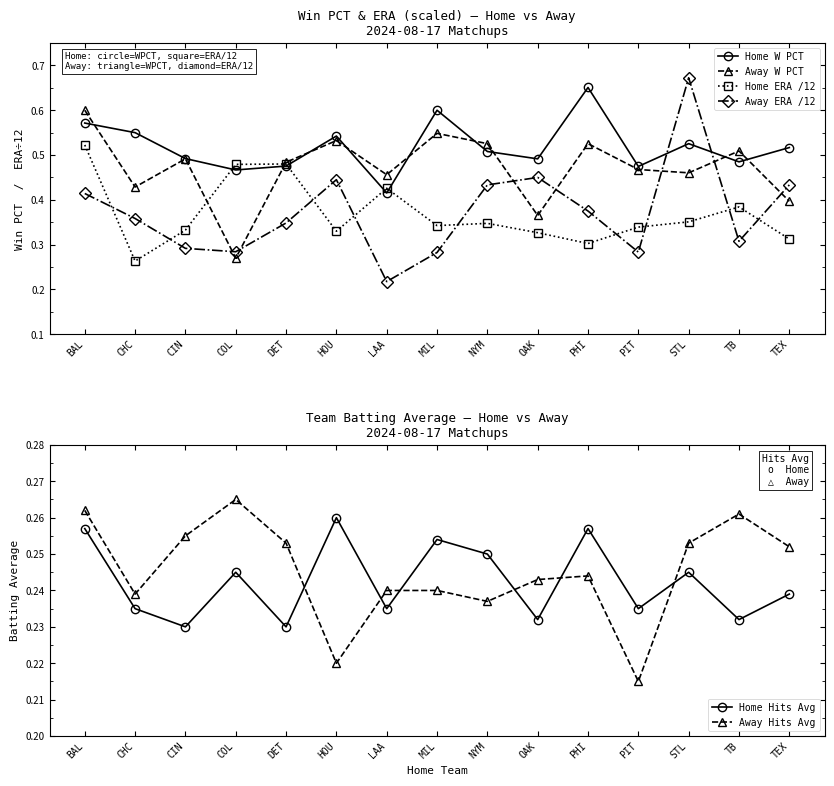

Which series has the largest total across all categories?

Home W PCT